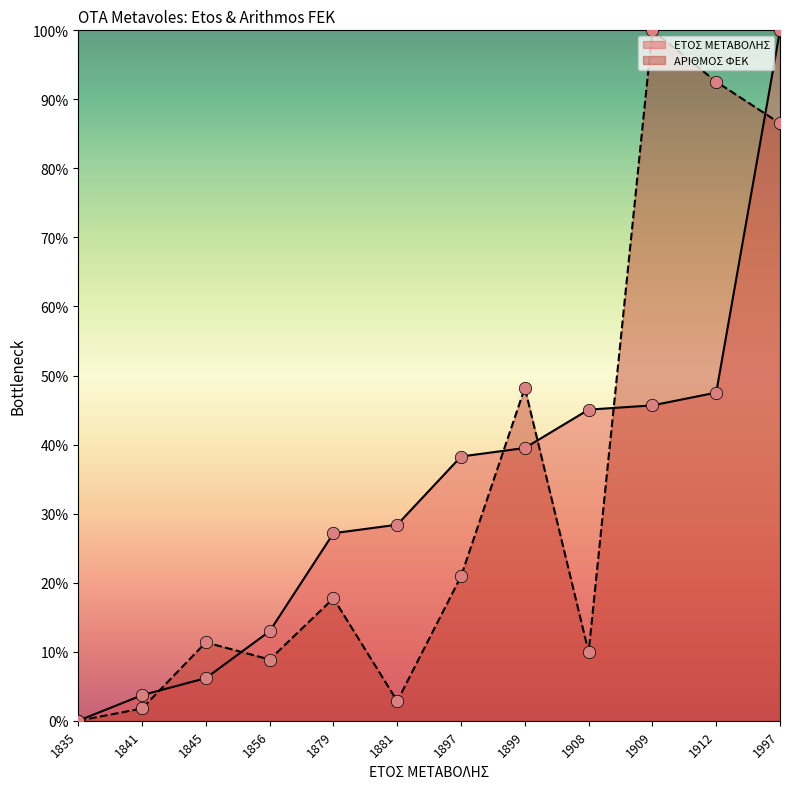

Is the value of ΕΤΟΣ ΜΕΤΑΒΟΛΗΣ at 1899 greater than the value of ΑΡΙΘΜΟΣ ΦΕΚ at 1897?

Yes